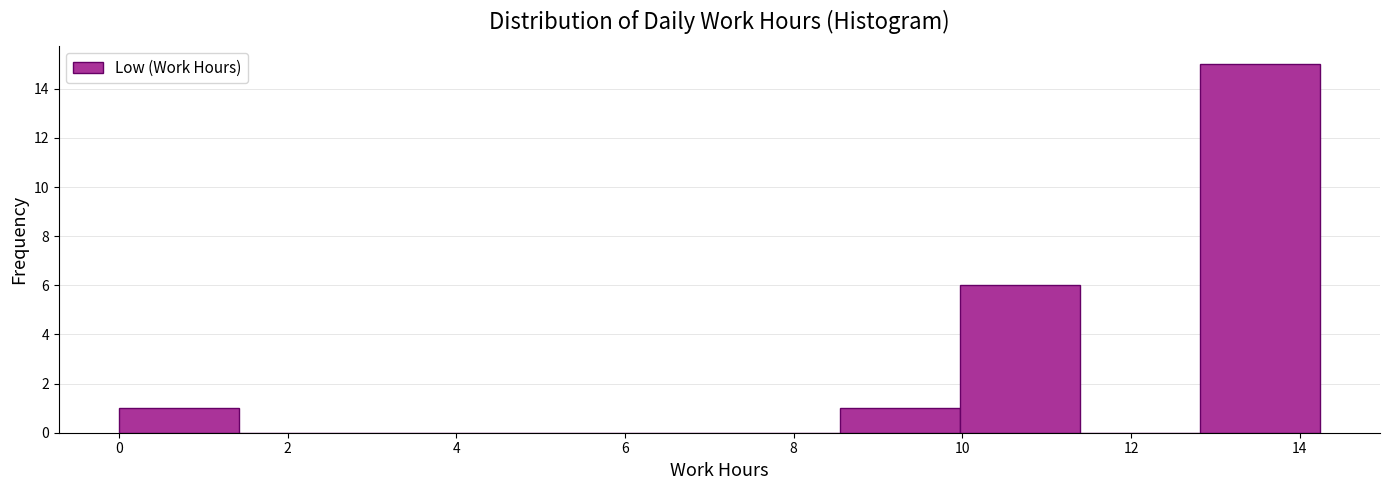

How tall is the bar that spans 0.0 to 1.4 on the x-axis? Neither the bar edges nor the heights are printed on the chart, so give them approximately, as read against the axes.

1